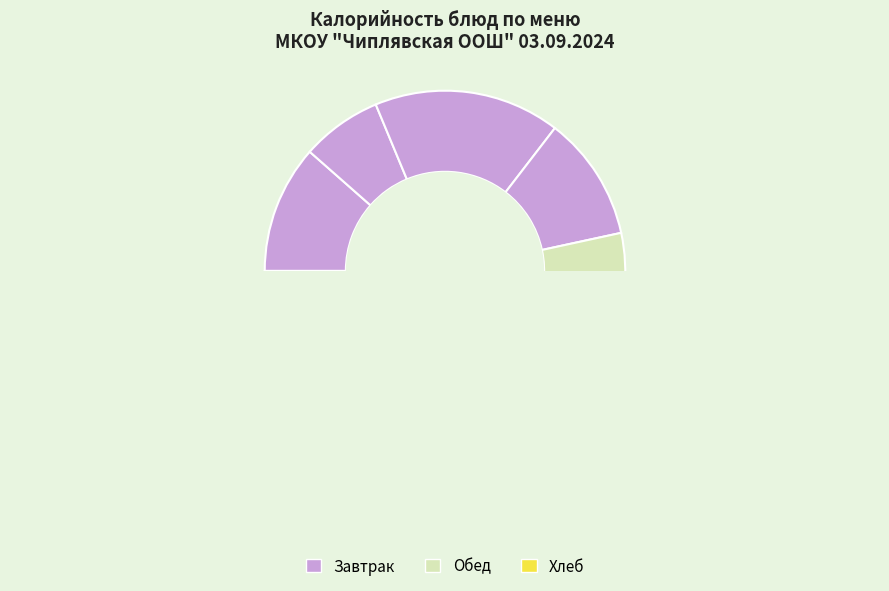

Approximately how many times larger is the value at Какао compared to Печенье?

0.7